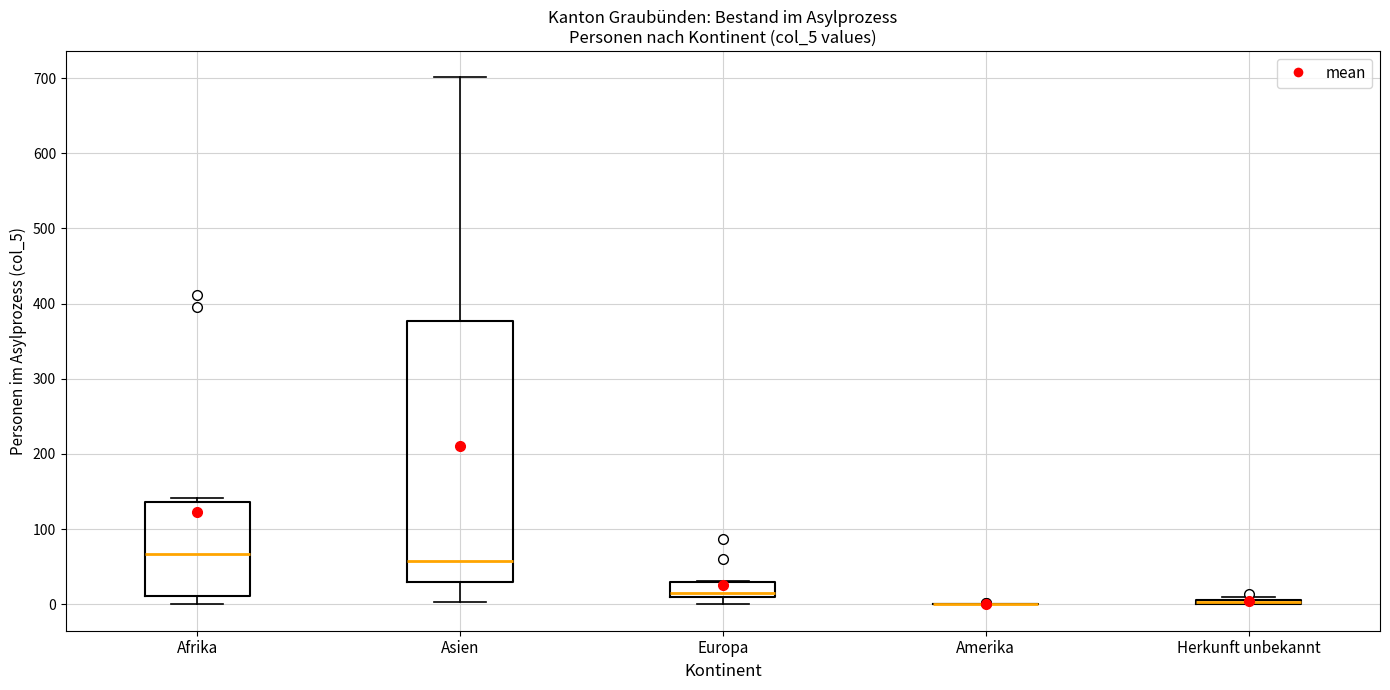

Comparing the boxes themselves (not the whiskers), which one is the tallest?

Asien